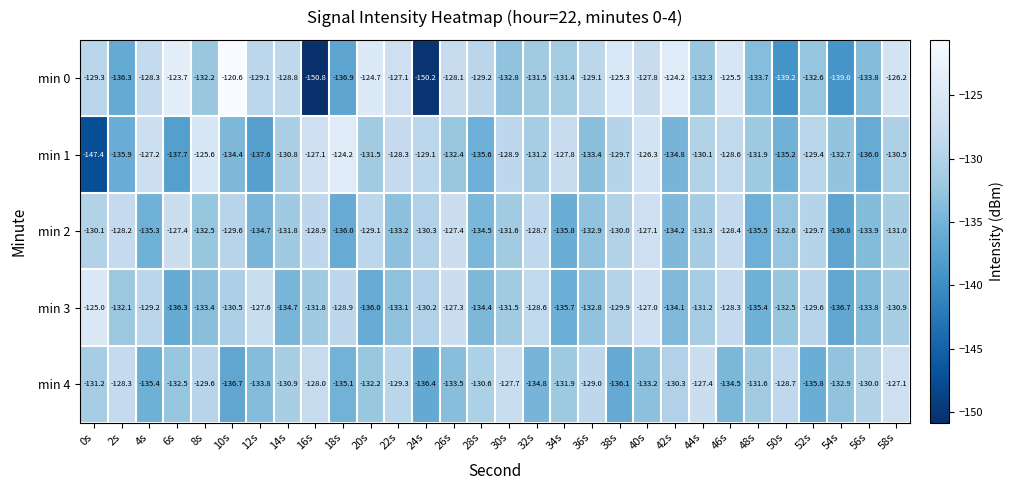

What is the spread (max minus min) of values at 44s?

4.9